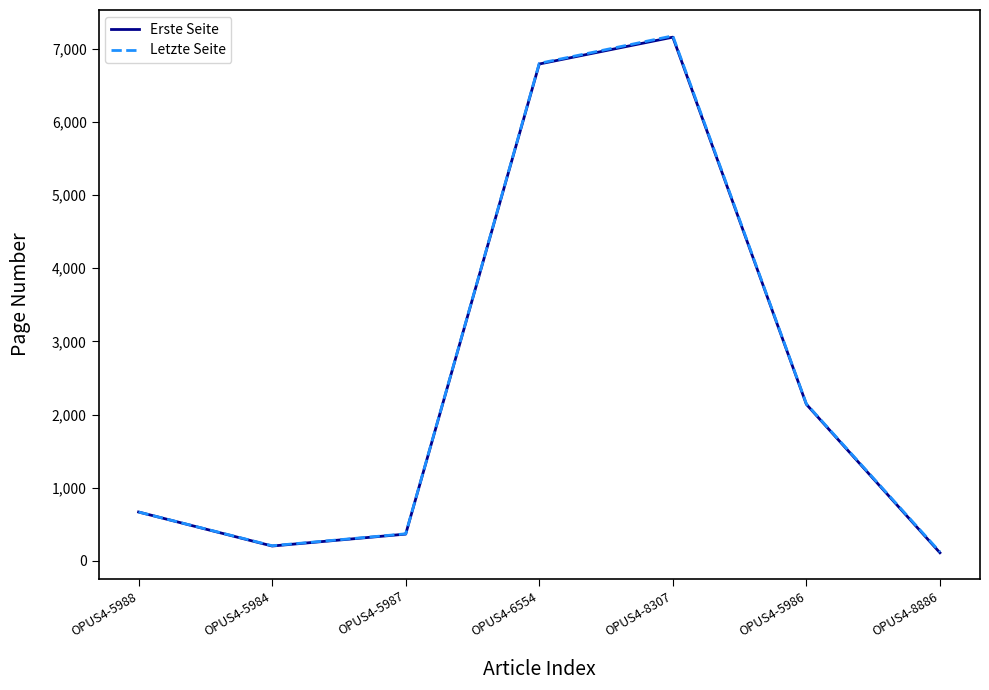

What are all the series names shown in the legend?

Erste Seite, Letzte Seite